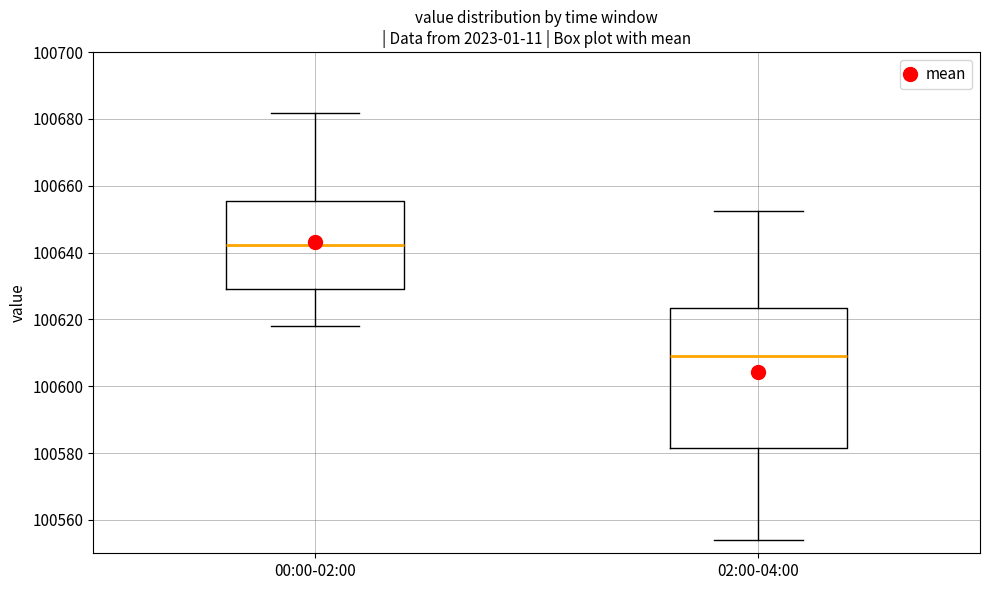

Reading left to right, read every box against the y-axis: the position of its median line, the range the box covers, and the ends of its whiskers. The values are not printed on the chart, so give them approximately, as read against the axis.

00:00-02:00: median 100642, box 100630 to 100656, whiskers 100618 to 100682
02:00-04:00: median 100610, box 100582 to 100624, whiskers 100554 to 100652